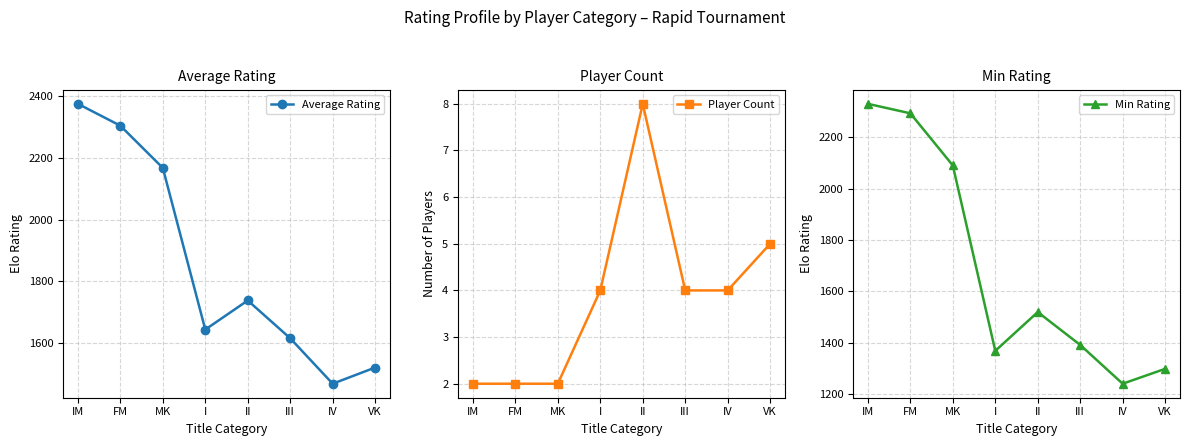

At which label does Average Rating first exceed 1737?

IM